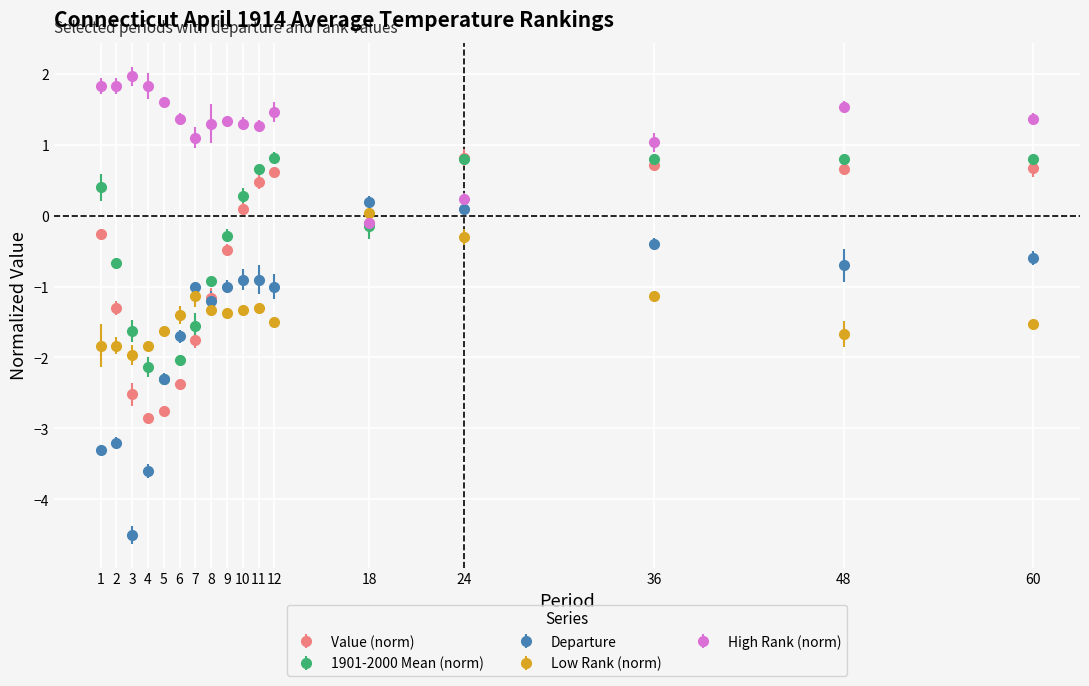

Reading left to right, extract all data points from this chart.

Value: 1=-0.3	2=-1.3	3=-2.5	4=-2.9	5=-2.8	6=-2.4	7=-1.8	8=-1.2	9=-0.5	10=0.1	11=0.5	12=0.6	18=-0.1	24=0.8	36=0.7	48=0.7	60=0.7
1901-2000 Mean: 1=0.4	2=-0.7	3=-1.6	4=-2.1	5=-2.3	6=-2.0	7=-1.6	8=-0.9	9=-0.3	10=0.3	11=0.7	12=0.8	18=-0.1	24=0.8	36=0.8	48=0.8	60=0.8
Departure: 1=-3.3	2=-3.2	3=-4.5	4=-3.6	5=-2.3	6=-1.7	7=-1.0	8=-1.2	9=-1.0	10=-0.9	11=-0.9	12=-1.0	18=0.2	24=0.1	36=-0.4	48=-0.7	60=-0.6
Low Rank: 1=-1.8	2=-1.8	3=-2.0	4=-1.8	5=-1.6	6=-1.4	7=-1.1	8=-1.3	9=-1.4	10=-1.3	11=-1.3	12=-1.5	18=0.0	24=-0.3	36=-1.1	48=-1.7	60=-1.5
High Rank: 1=1.8	2=1.8	3=2.0	4=1.8	5=1.6	6=1.4	7=1.1	8=1.3	9=1.3	10=1.3	11=1.3	12=1.5	18=-0.1	24=0.2	36=1.0	48=1.5	60=1.4